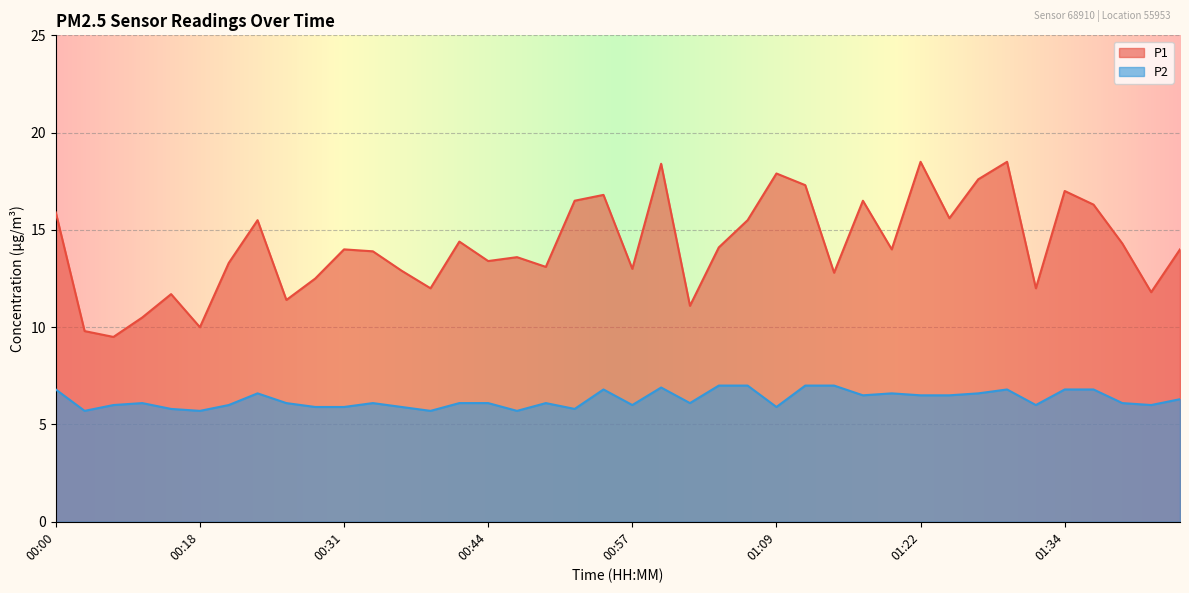

How many data points in P2 are above 6?

25